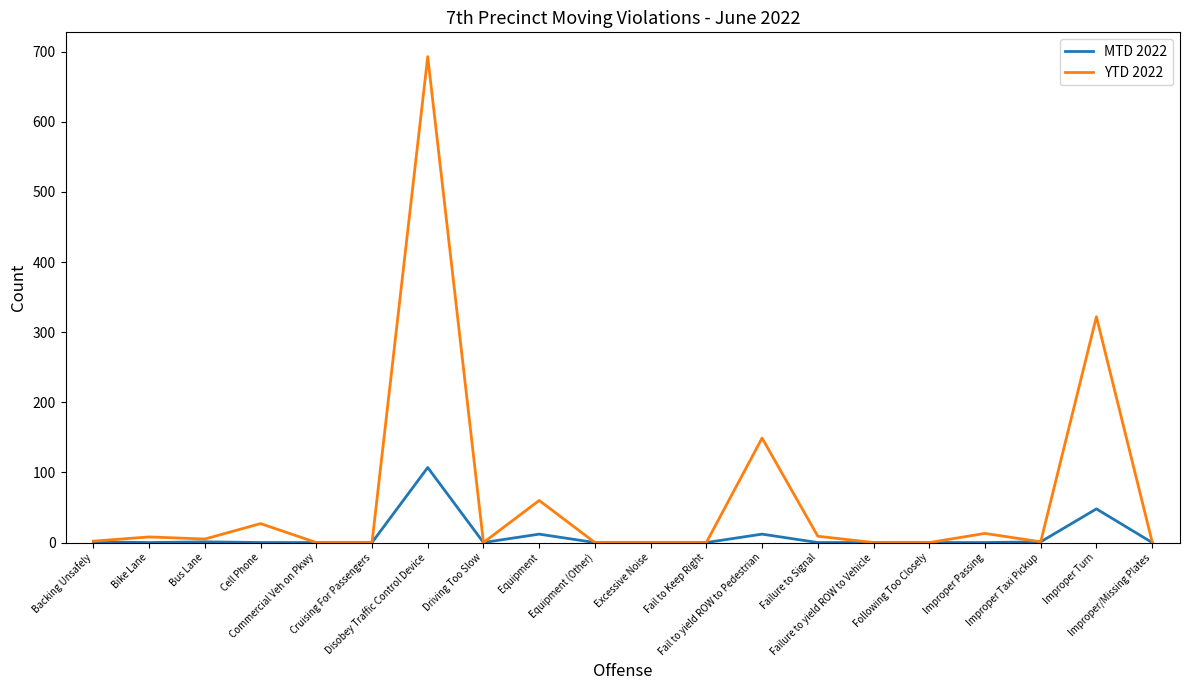

What is the maximum value for MTD 2022?

107